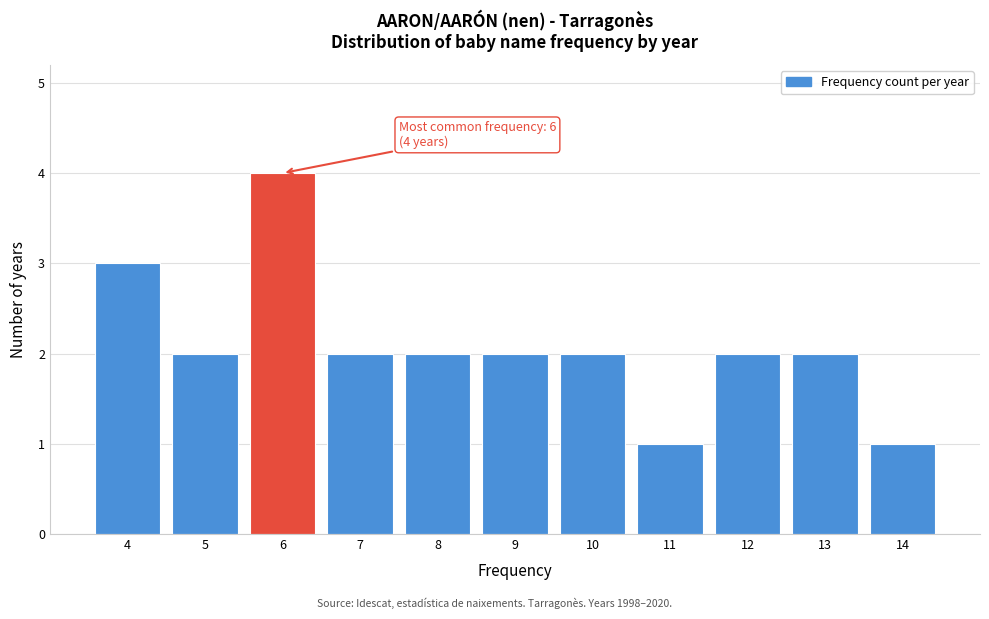

Which range on the x-axis has the tallest bar?

5.5 to 6.5